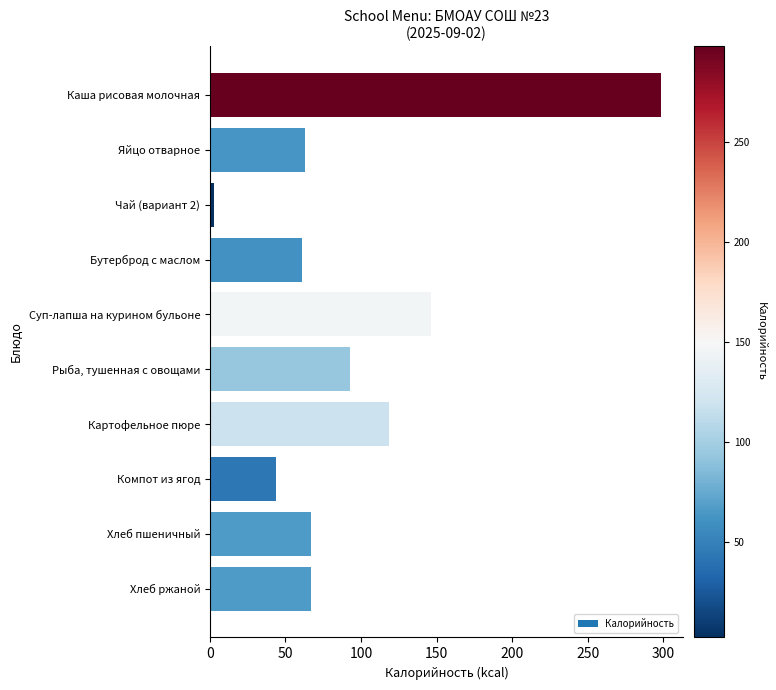

How many series are shown in this chart?

1